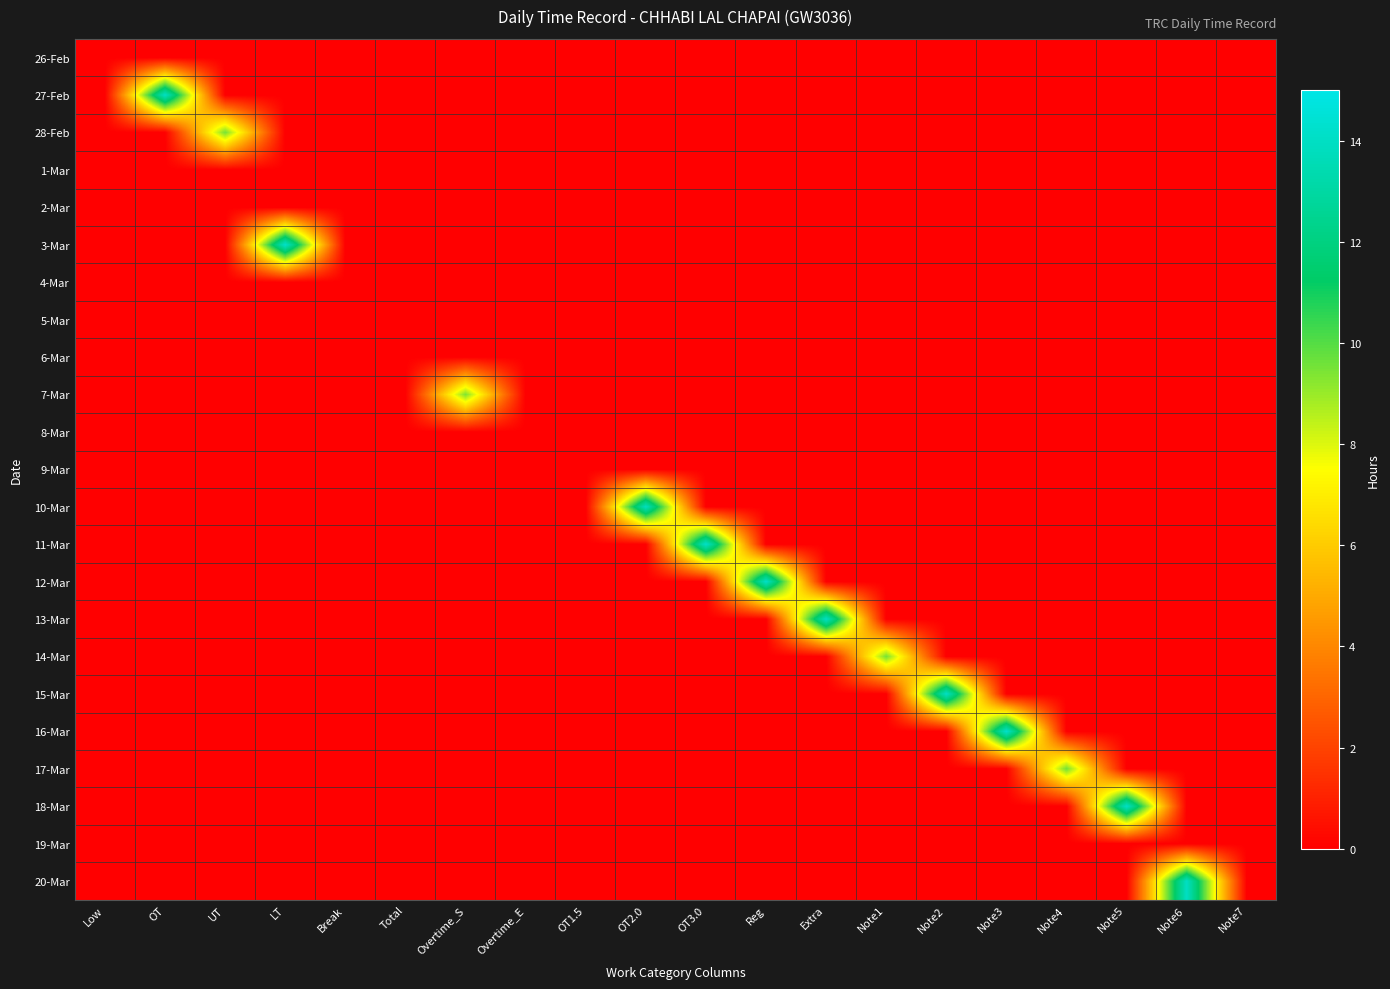

Between Note5 and Note2, which is larger?

Note5